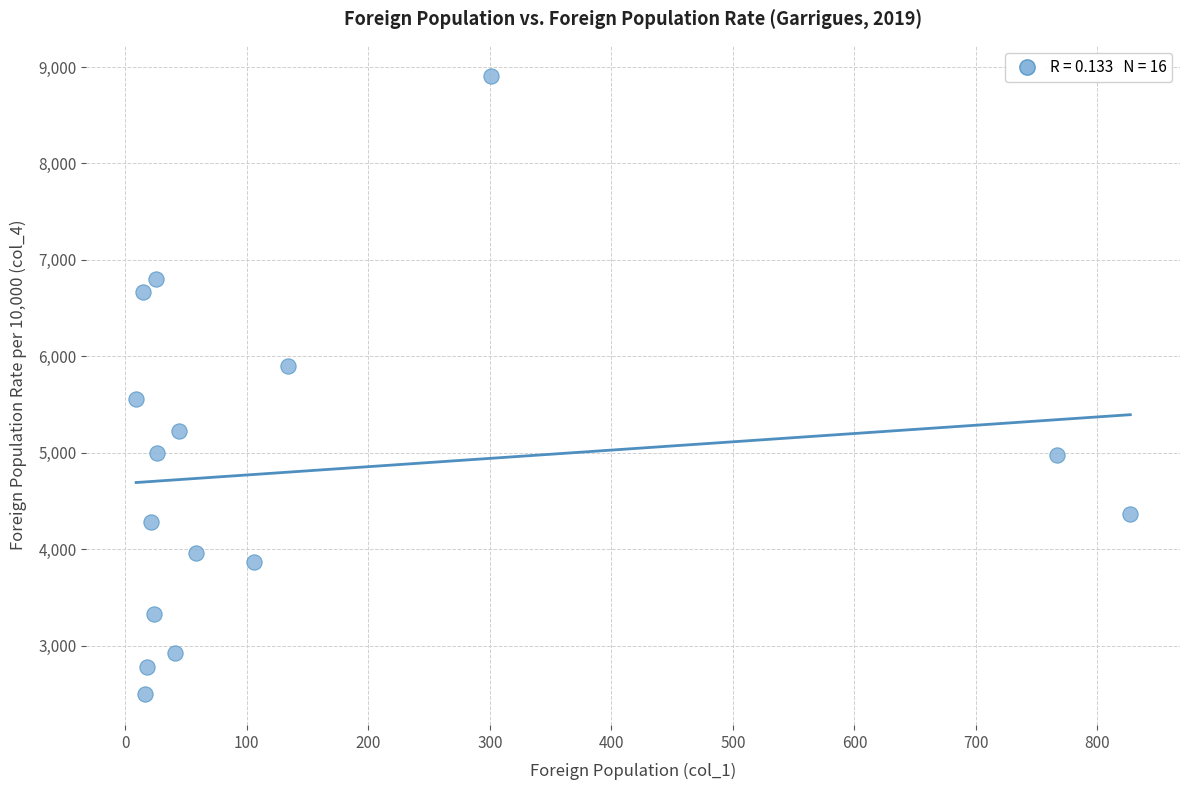

What is the range of X values (max minus min)?

818